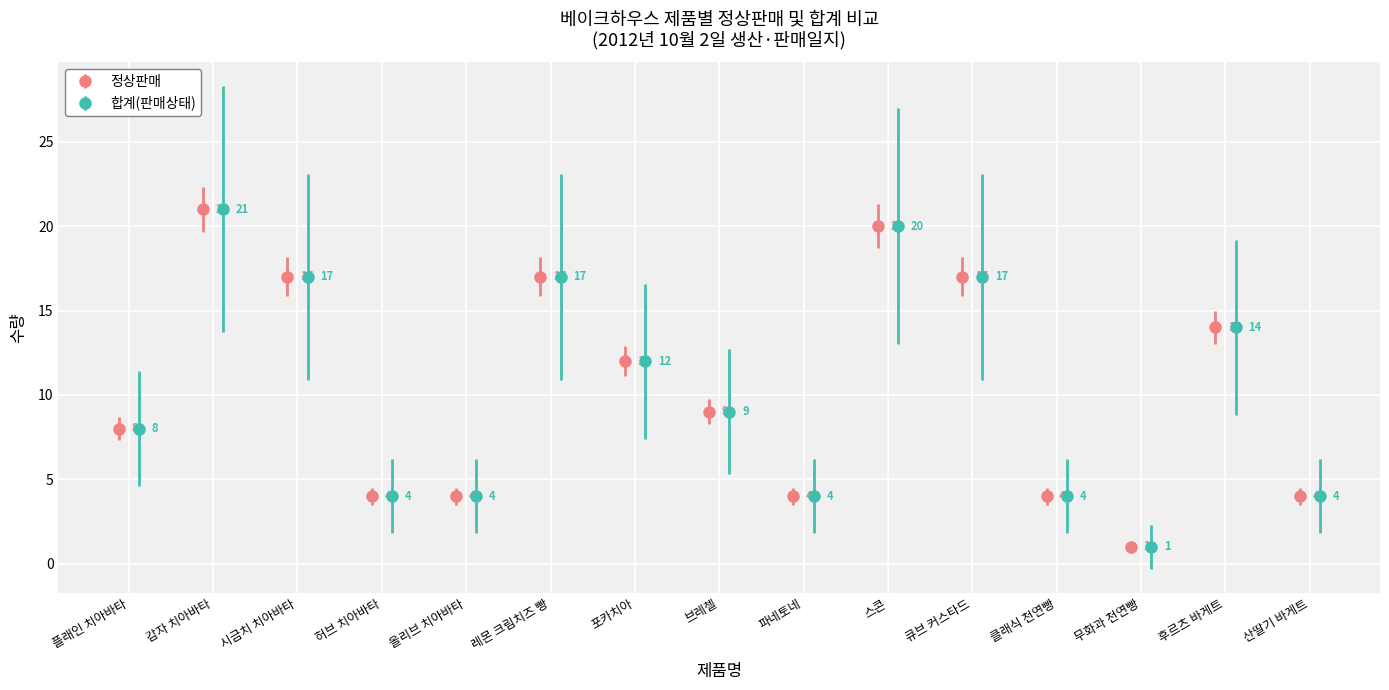

What is the value of the 정상판매 point at the 11th from the left?

17